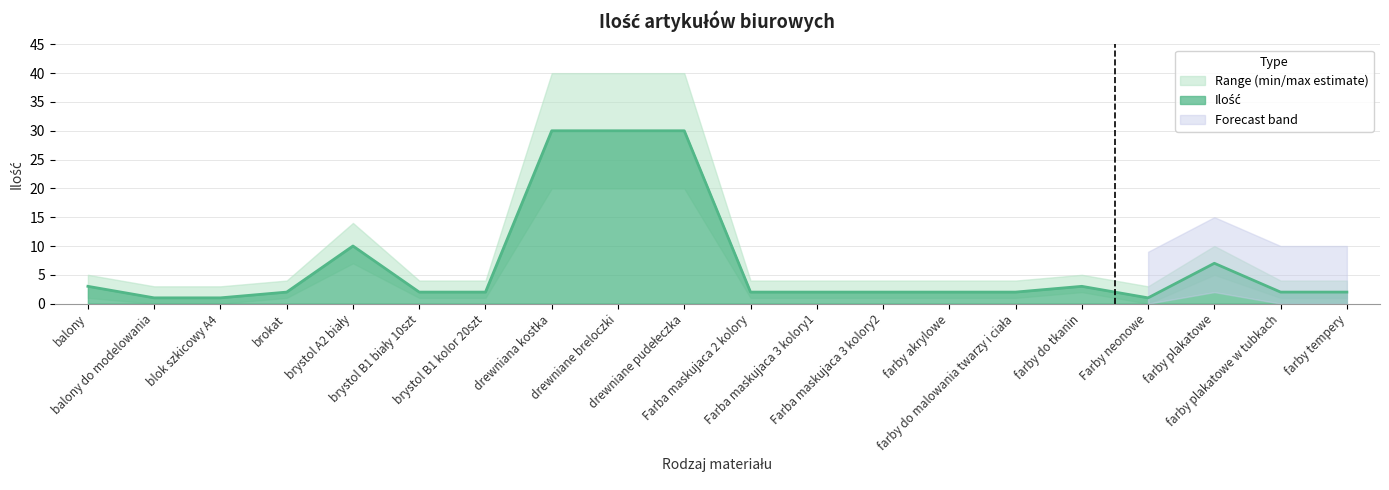

Reading left to right, extract all data points from this chart.

3	1	1	2	10	2	2	30	30	30	2	2	2	2	2	3	1	7	2	2